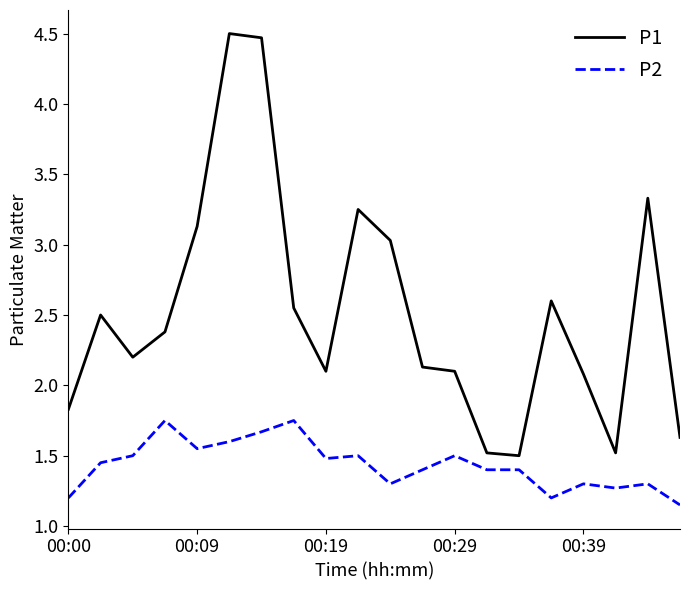

What is the greatest value displayed?

4.5